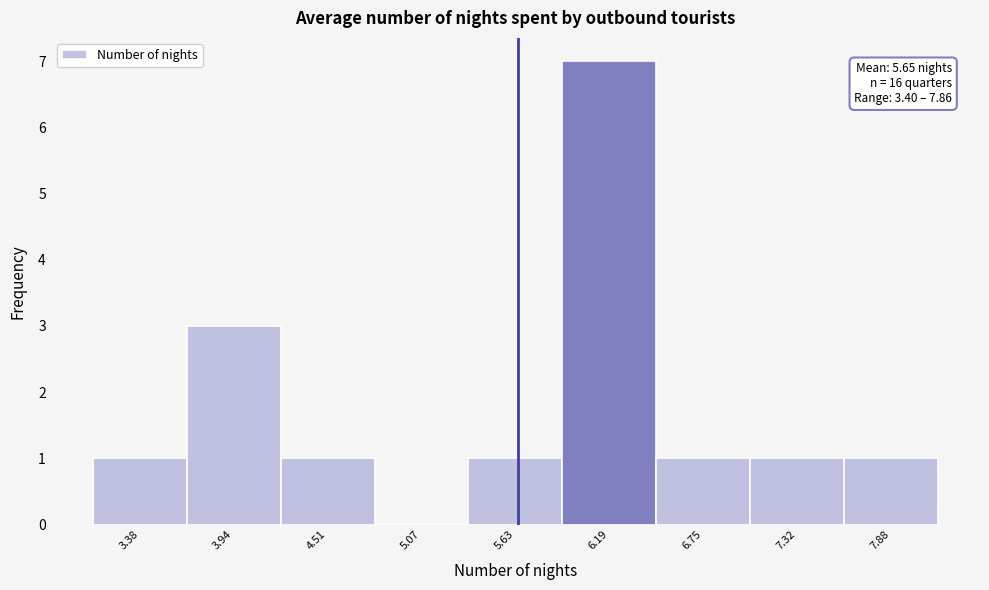

Which range on the x-axis has the tallest bar?

5.9 to 6.5